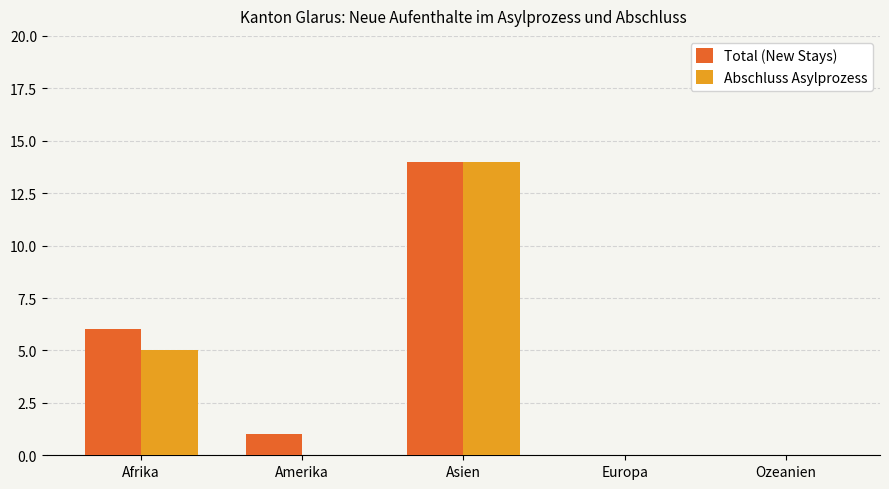

What is the sum of all Abschluss Asylprozess values?

19